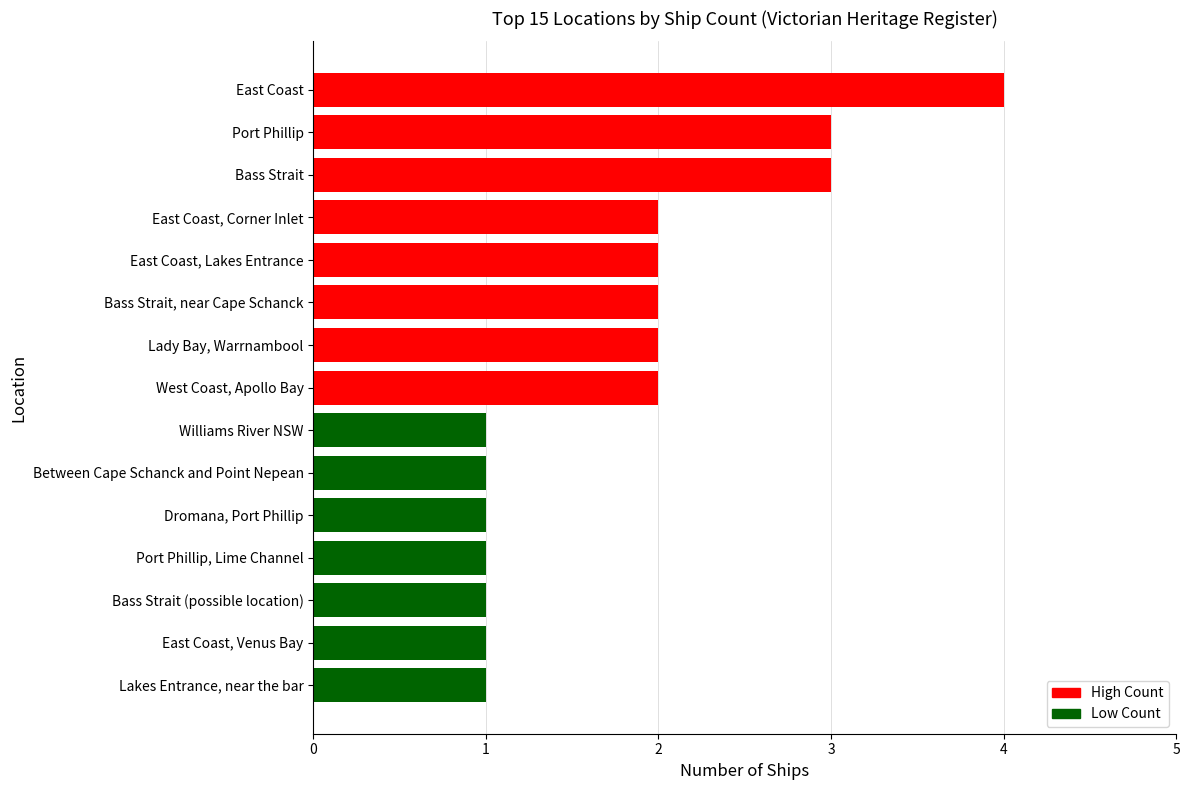

Approximately how many times larger is the value at Port Phillip compared to Lady Bay, Warrnambool?

1.5